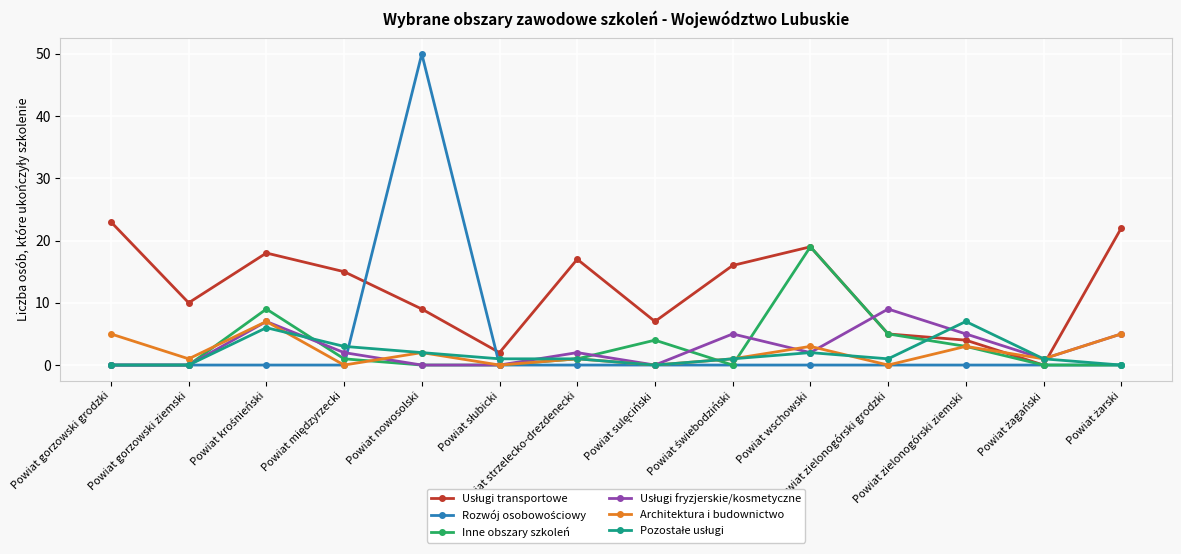

Rank the series at Powiat krośnieński from highest to lowest value.

Usługi transportowe, Inne obszary szkoleń, Usługi fryzjerskie/kosmetyczne, Architektura i budownictwo, Pozostałe usługi, Rozwój osobowościowy